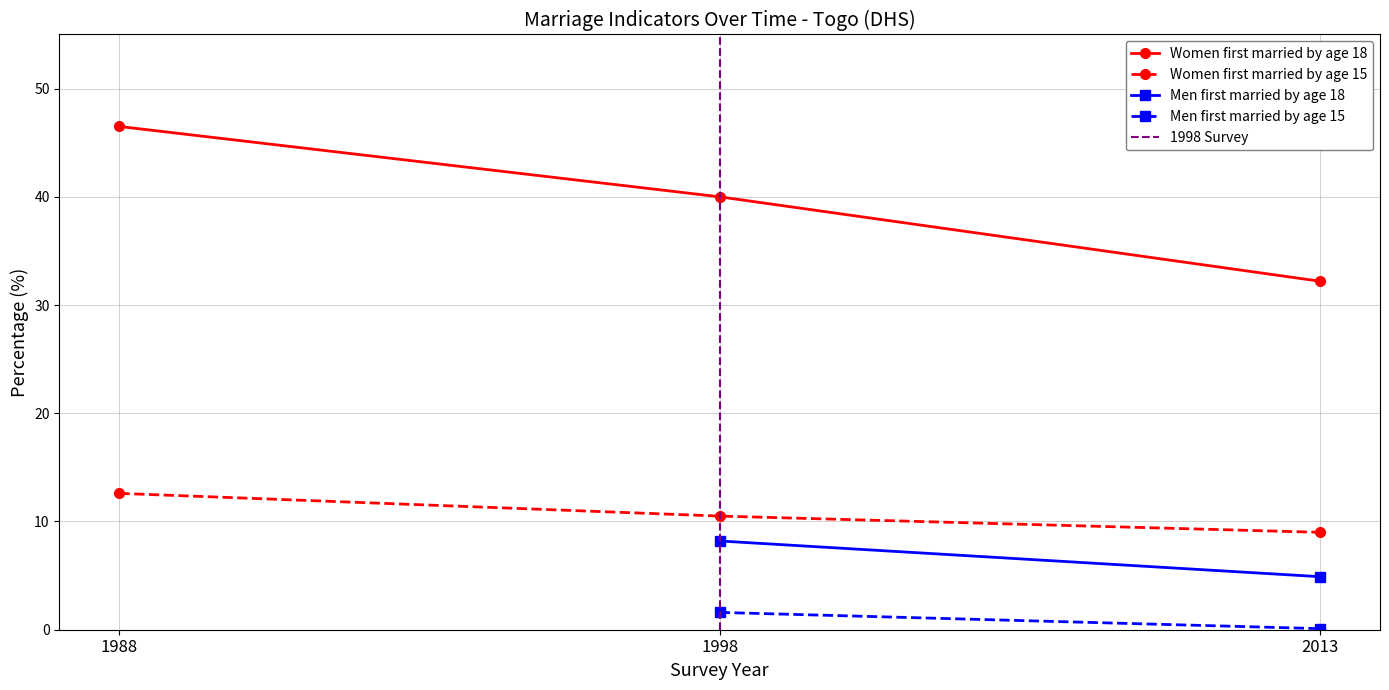

Which series has the largest total across all categories?

Women first married by age 18